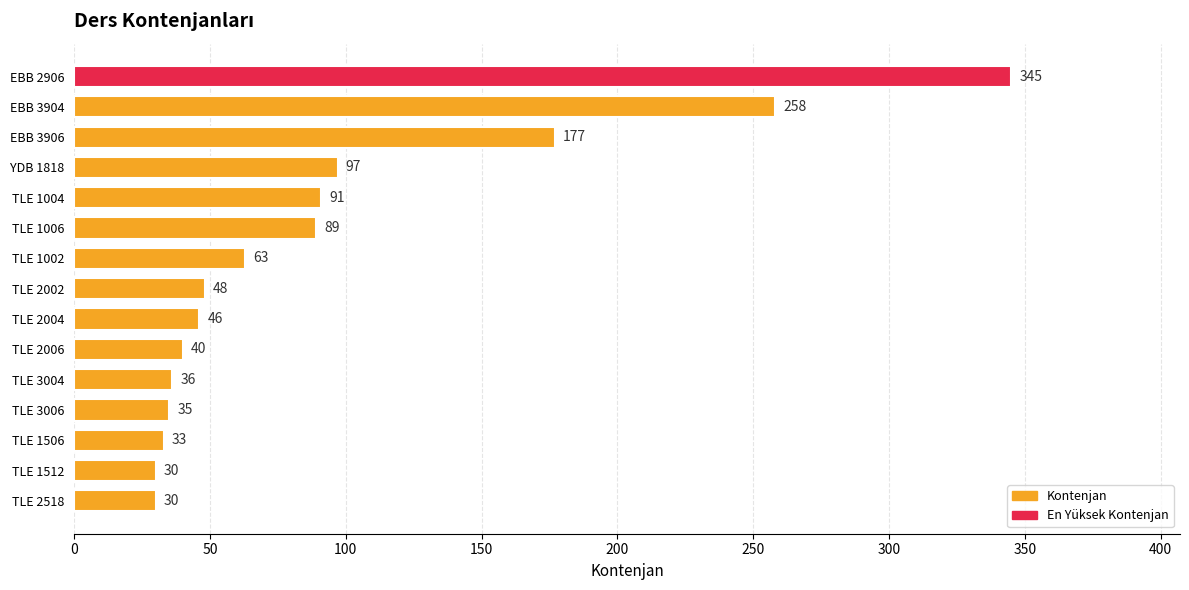

At which label is the value closest to 187?

EBB 3906